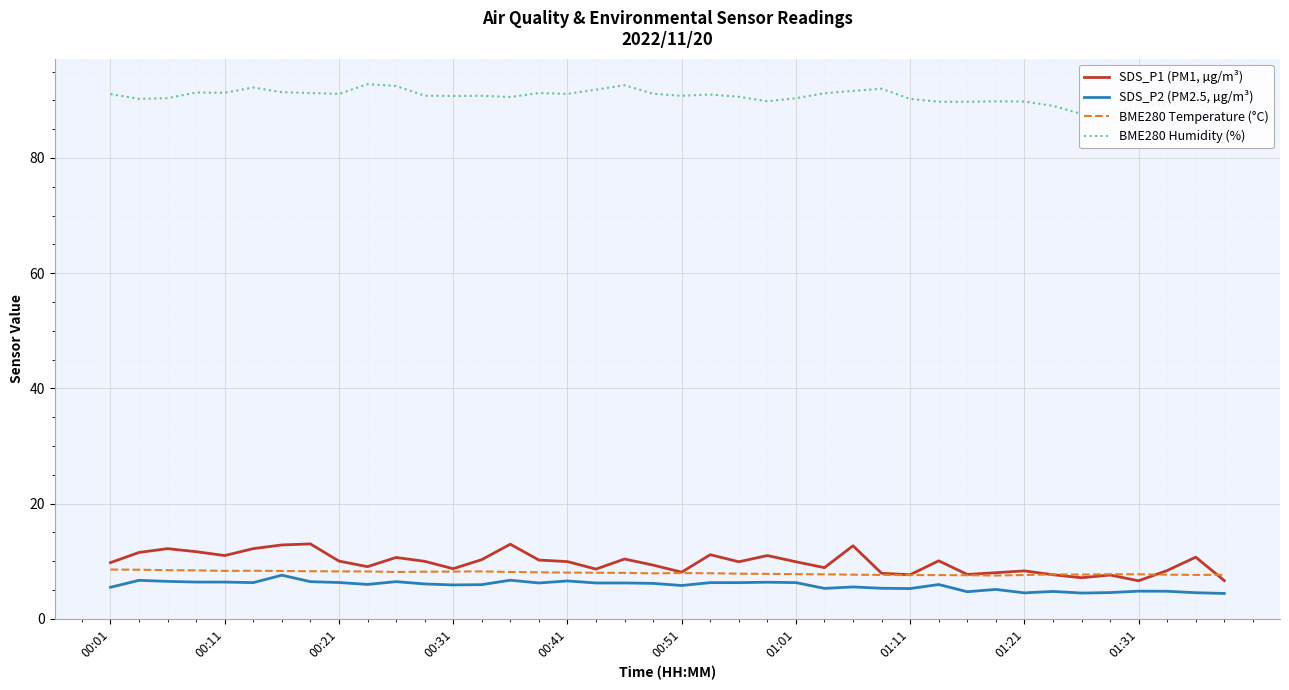

What value does the BME280 Temperature (°C) series have at 33?

7.7